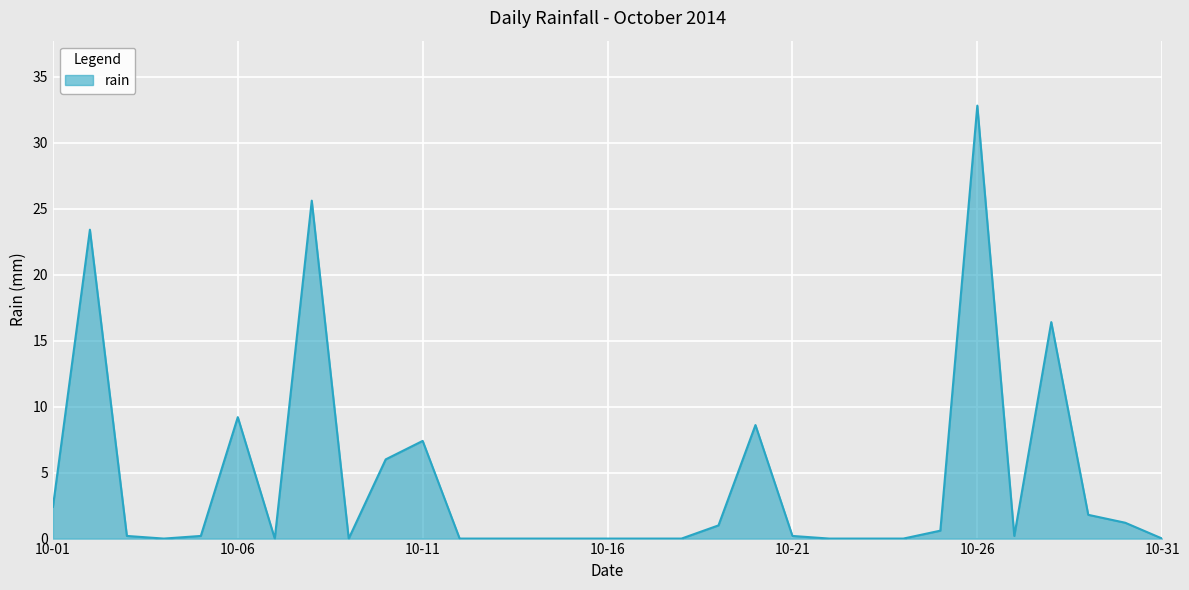

True or false: there are more than 2 points higher than both neighbors.

True